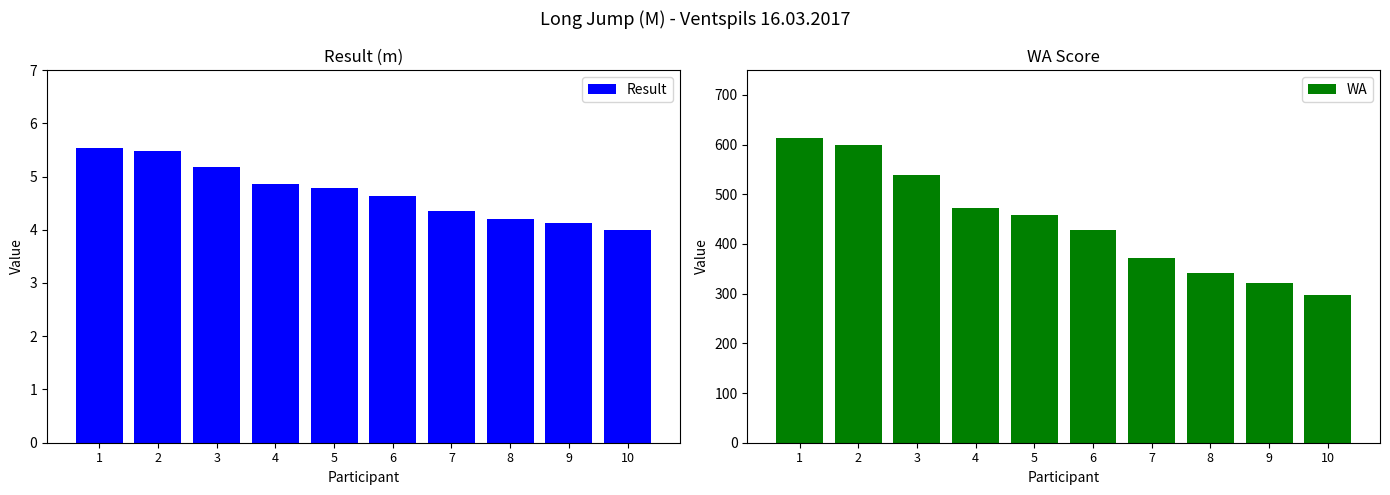

What is the difference between the highest and lowest values at 7?

366.6